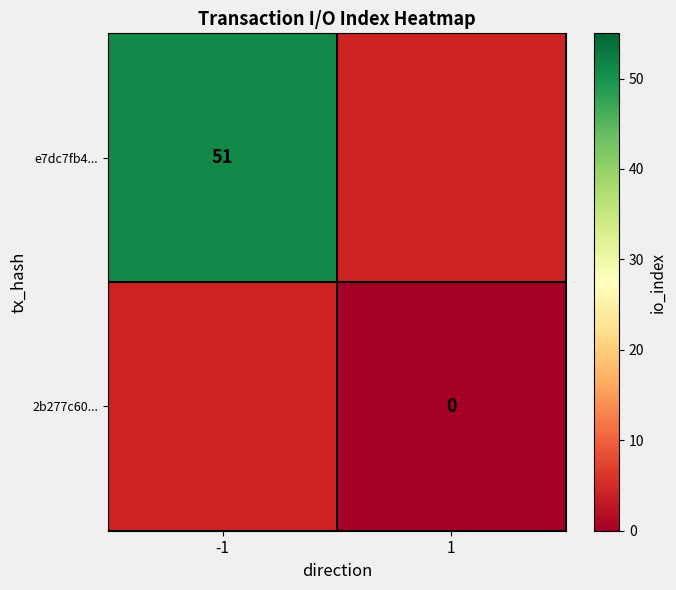

Is it true that e7dc7fb4... equals 19 at -1?

False